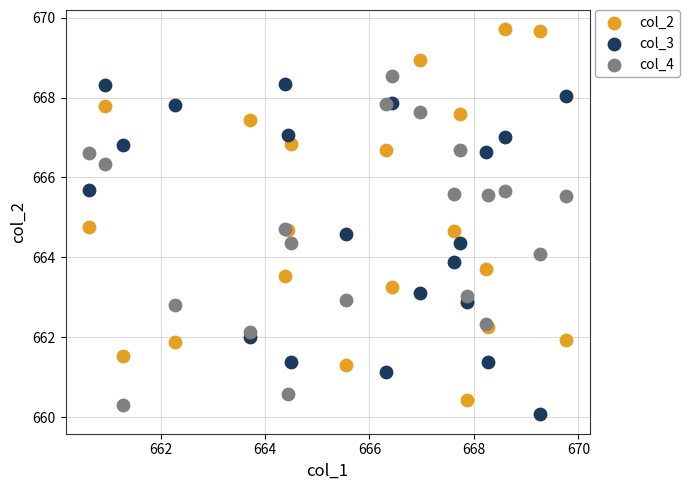

What are all the series names shown in the legend?

col_2, col_3, col_4